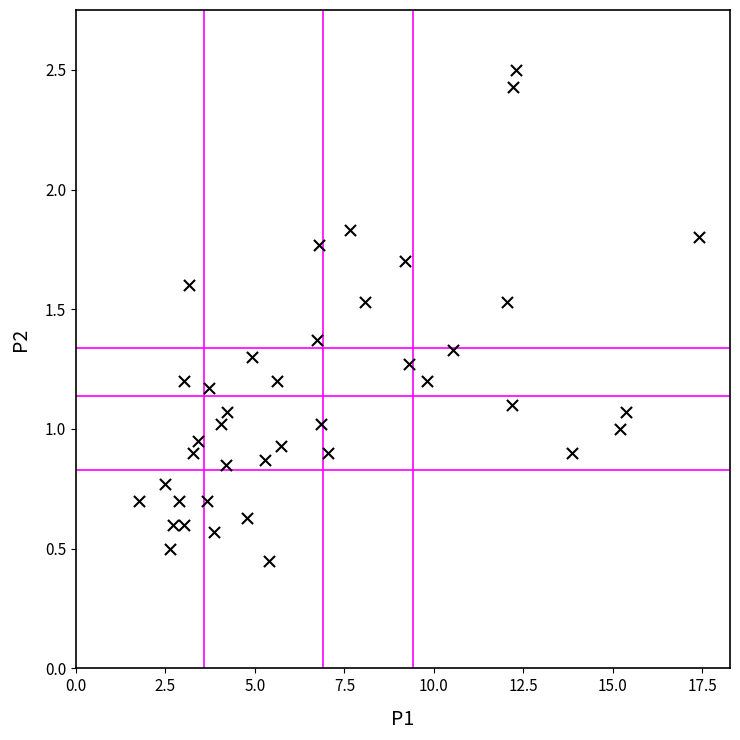

What is the range of X values (max minus min)?

15.6